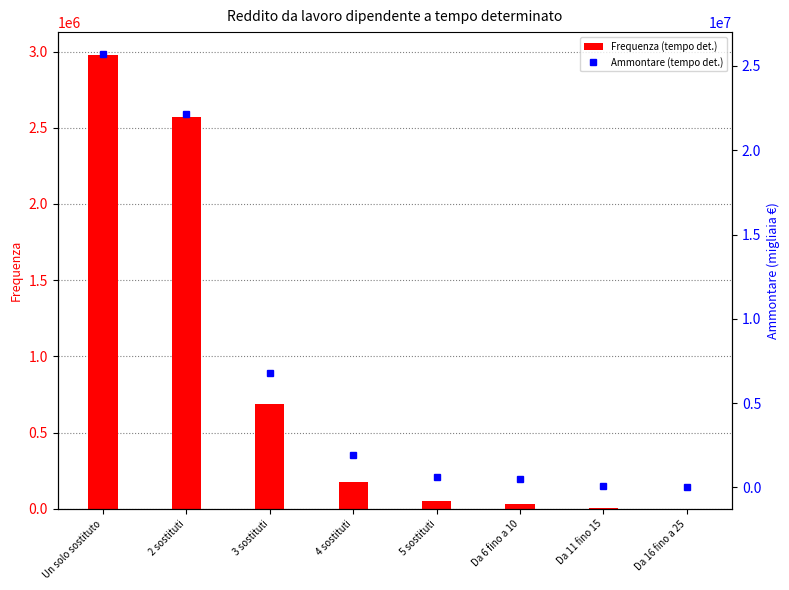

Is it true that Frequenza (tempo det.) equals 172567 at 4 sostituti?

True